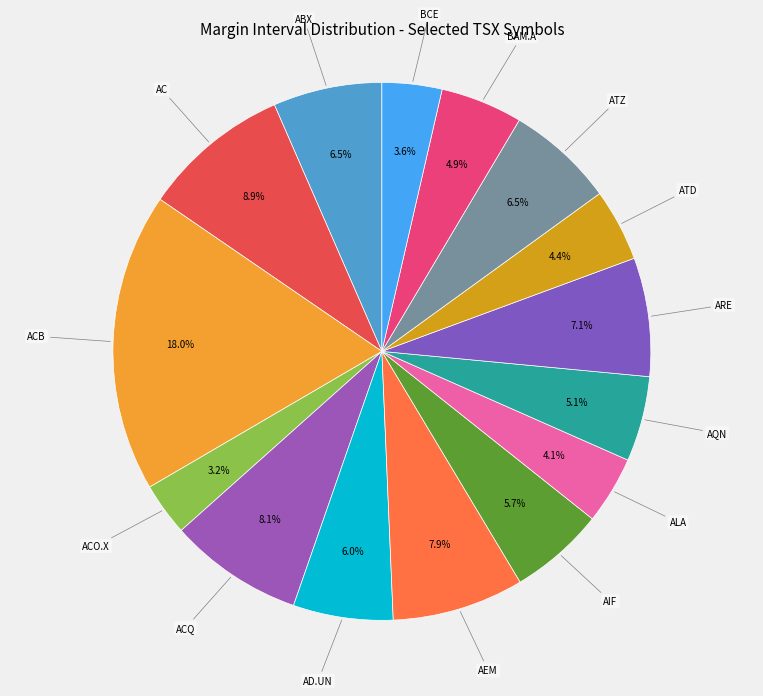

To the nearest percent, what is the average slice percentage?

7%